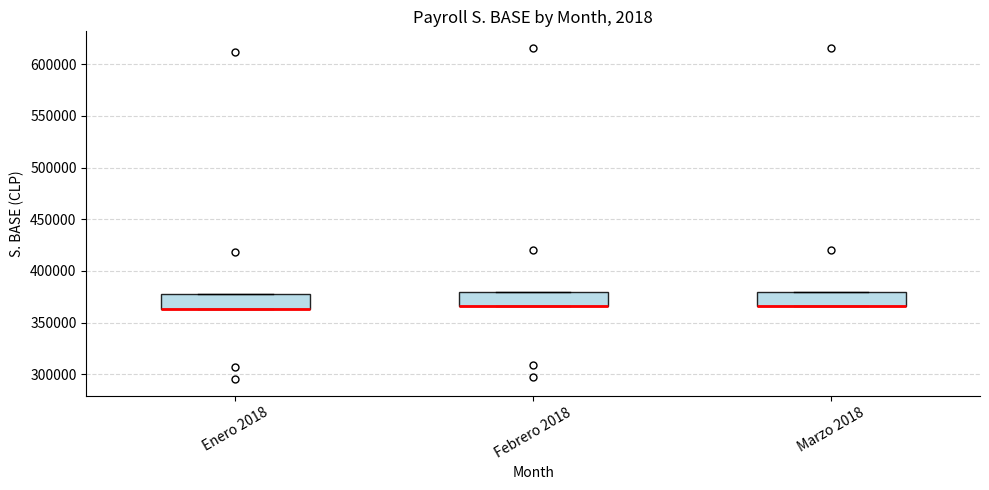

Reading left to right, read every box against the y-axis: the position of its median line, the range the box covers, and the ends of its whiskers. The values are not printed on the chart, so give them approximately, as read against the axis.

Enero 2018: median 365000 (drawn on the box's lower edge), box 365000 to 375000, whiskers 365000 to 375000
Febrero 2018: median 365000 (drawn on the box's lower edge), box 365000 to 380000, whiskers 365000 to 380000
Marzo 2018: median 365000 (drawn on the box's lower edge), box 365000 to 380000, whiskers 365000 to 380000